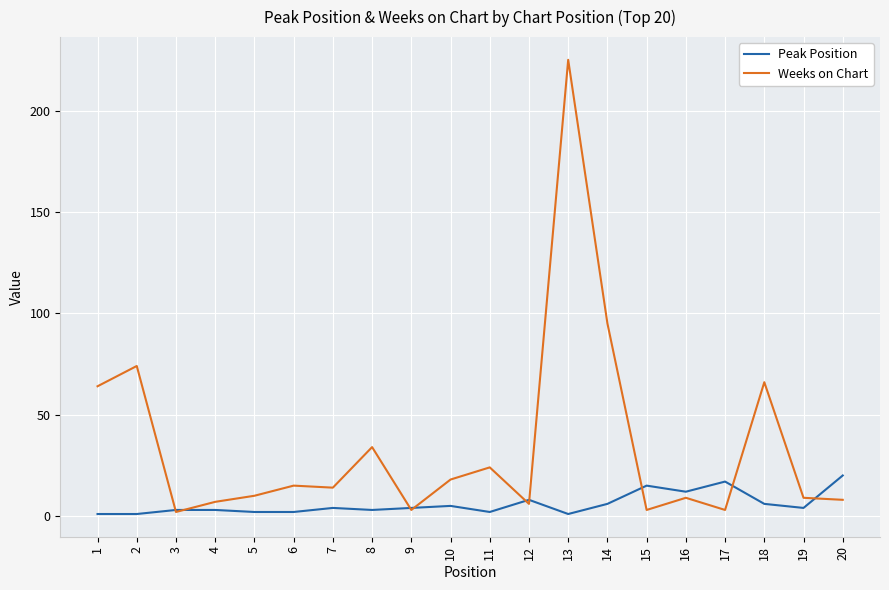

At which label does Weeks on Chart first exceed 14?

1